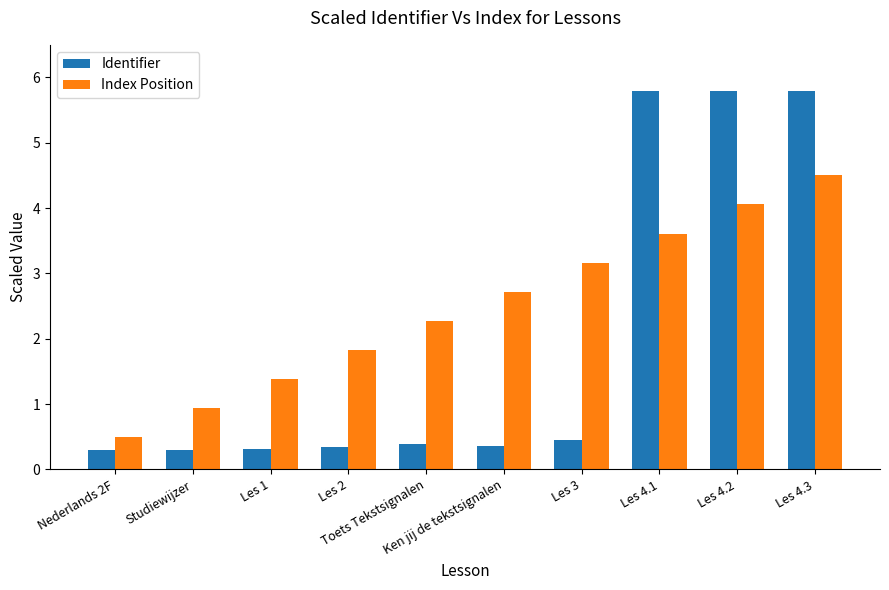

What is the maximum value for Identifier?

5.8